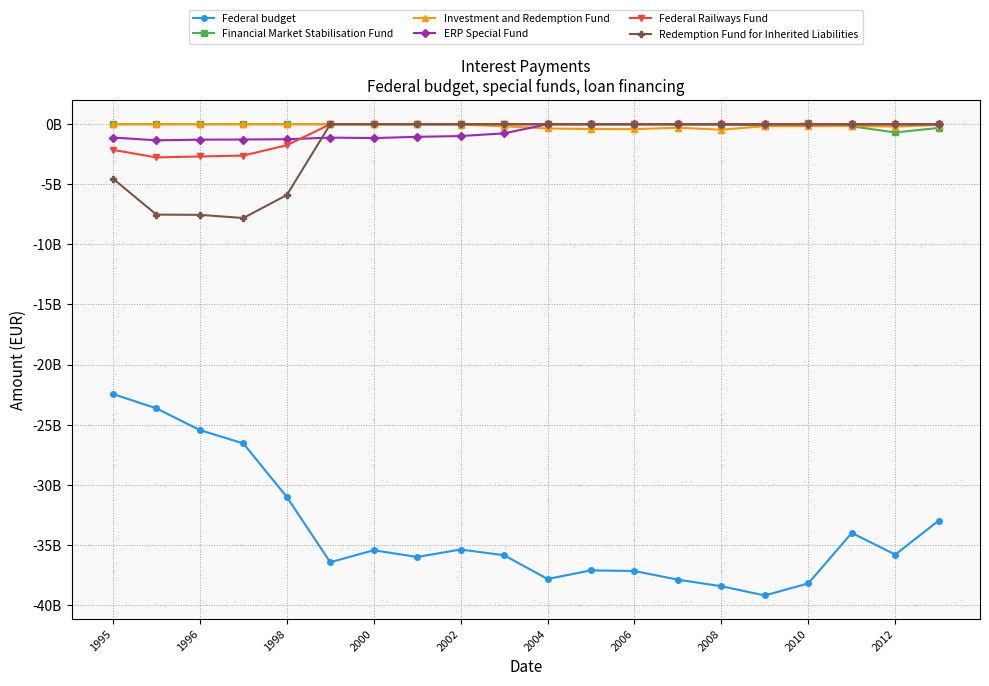

Does the chart have visible grid lines?

Yes